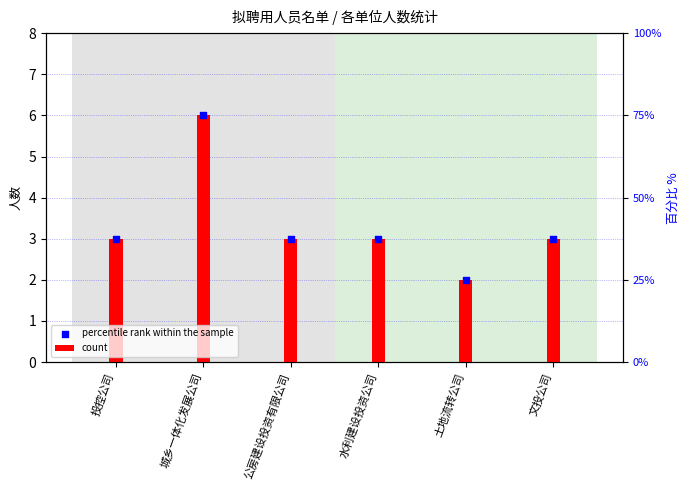

Which series has the largest total across all categories?

count